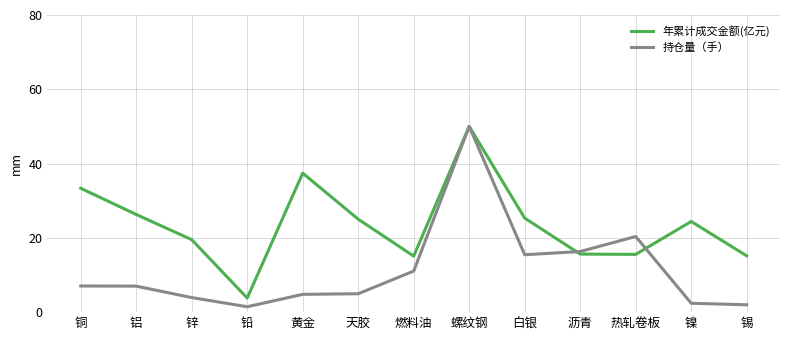

The value of 持仓量（手） at 锌 is 3.9. True or false?

True